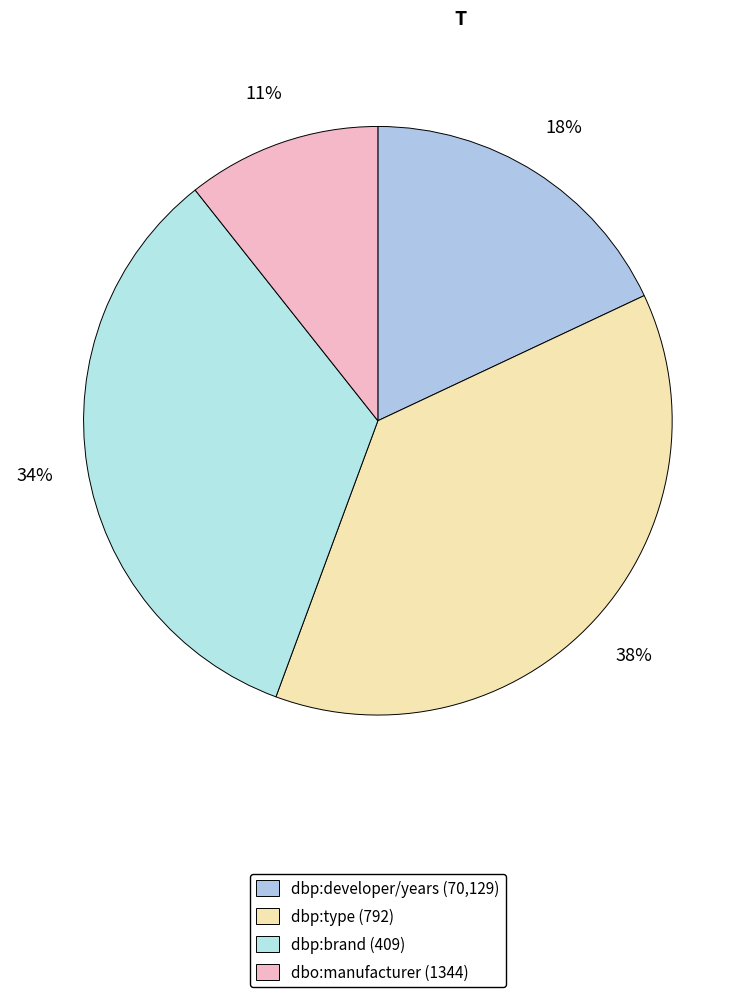

How many segments does this pie chart have?

4